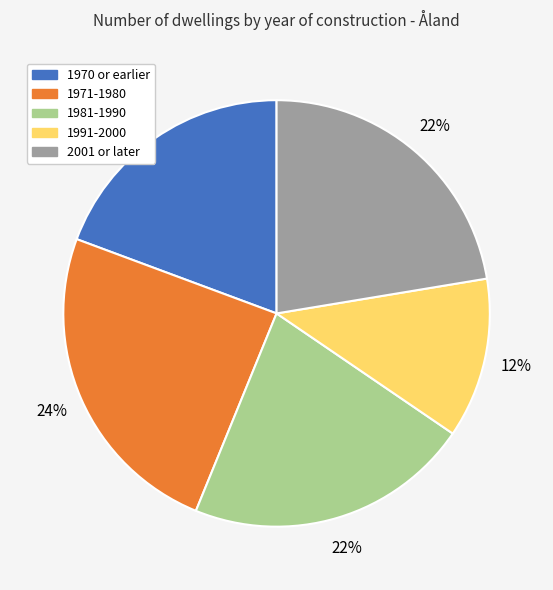

Which category has the biggest portion of the pie?

1971-1980